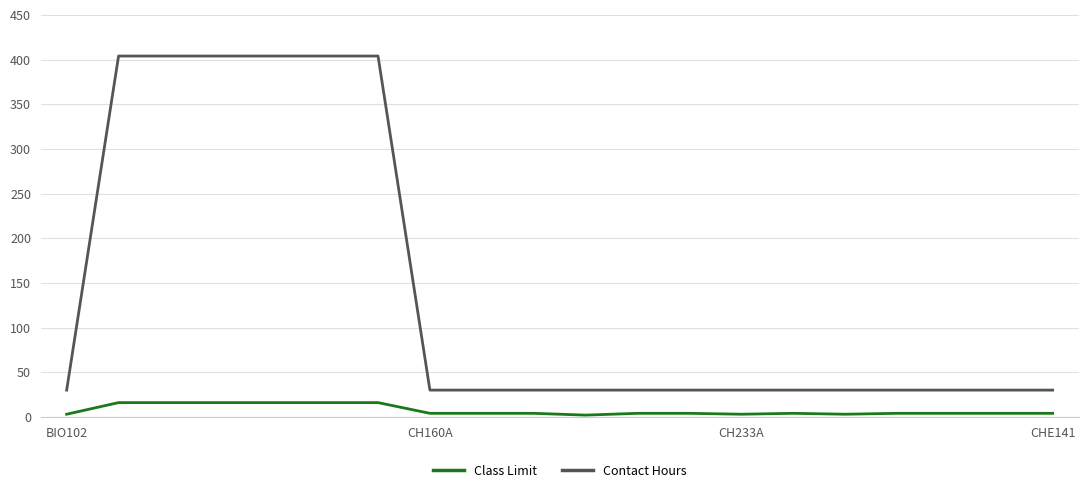

How many lines are shown in the chart?

2